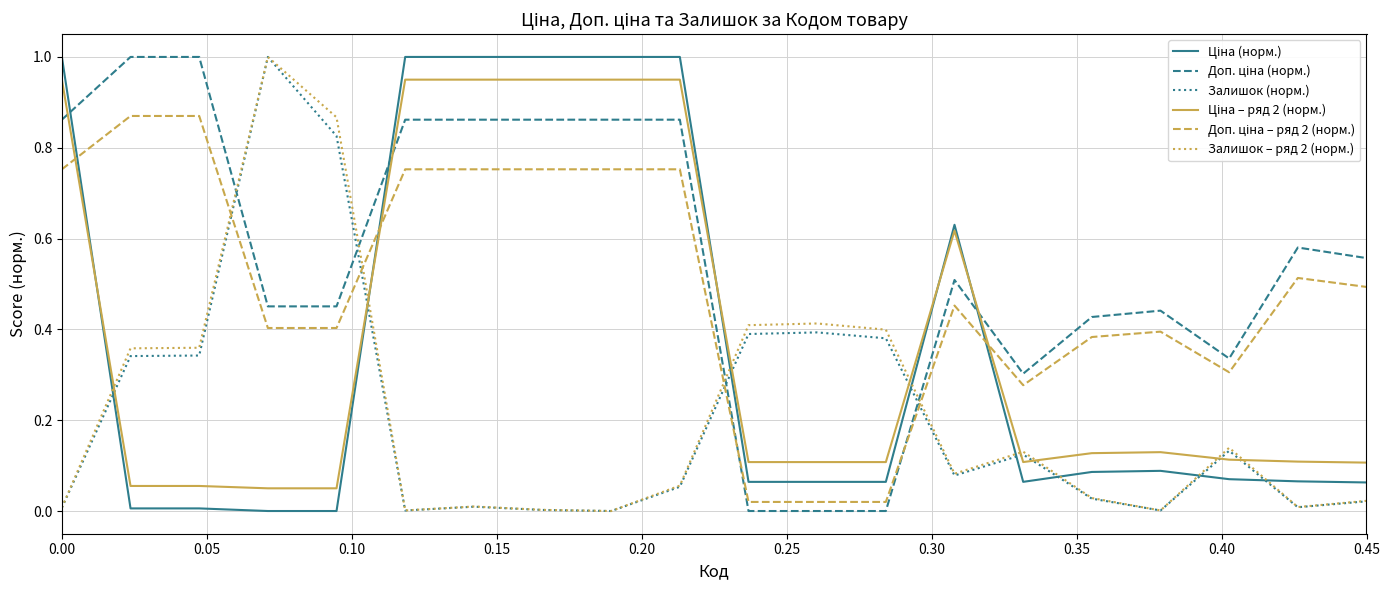

List the series in order of their peak value, lowest first.

Доп. ціна – ряд 2 (норм.), Ціна – ряд 2 (норм.), Ціна (норм.), Доп. ціна (норм.), Залишок (норм.), Залишок – ряд 2 (норм.)